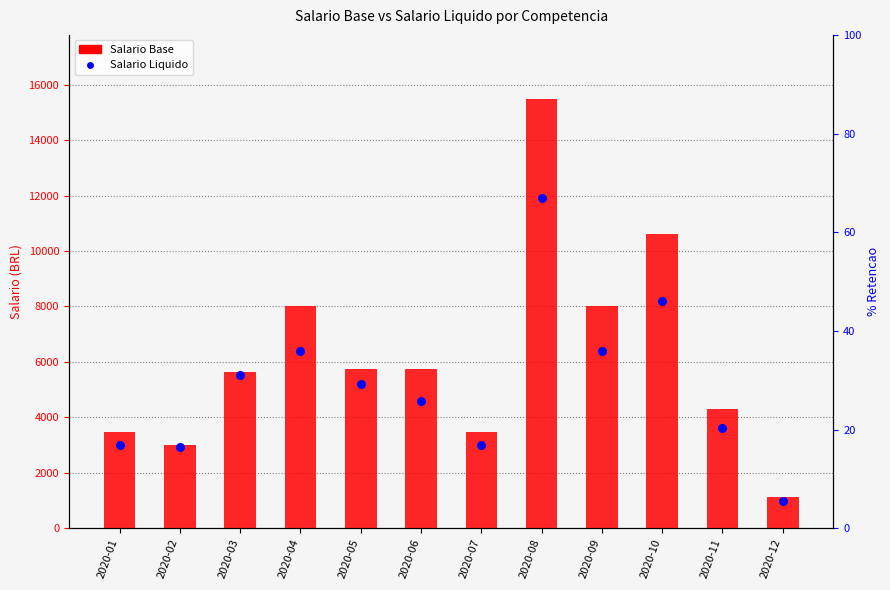

Which series has the largest total across all categories?

Salario Base